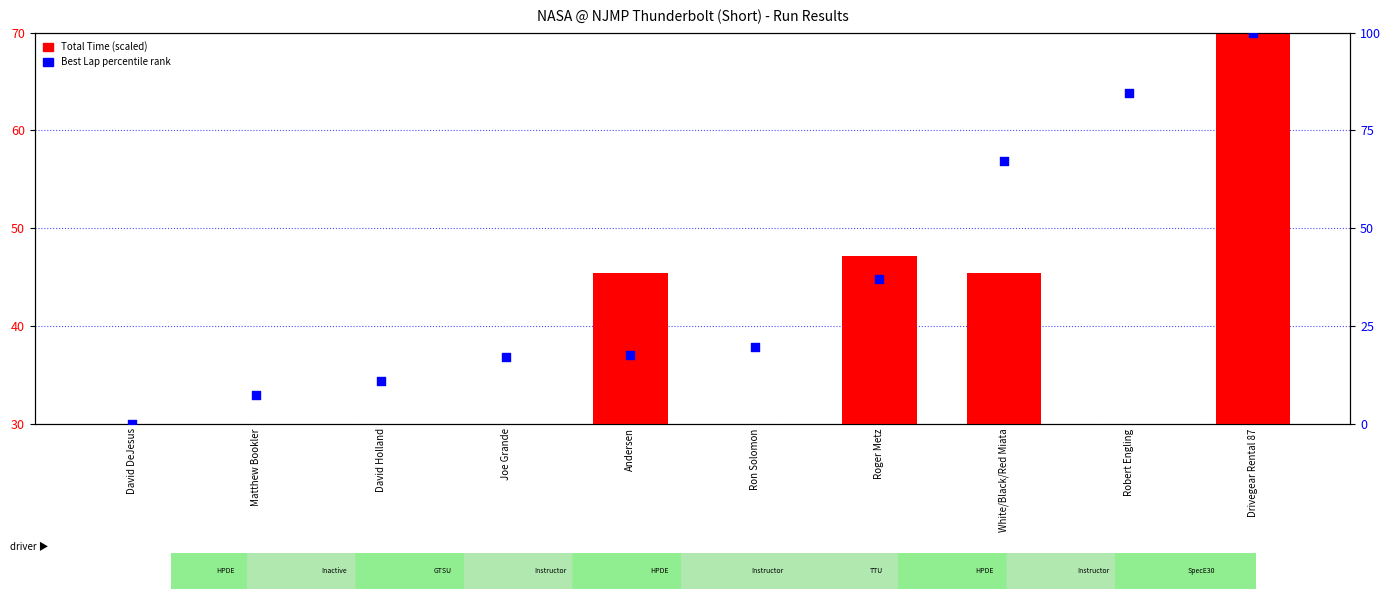

What is the total value across all series at Joe Grande?

37.7